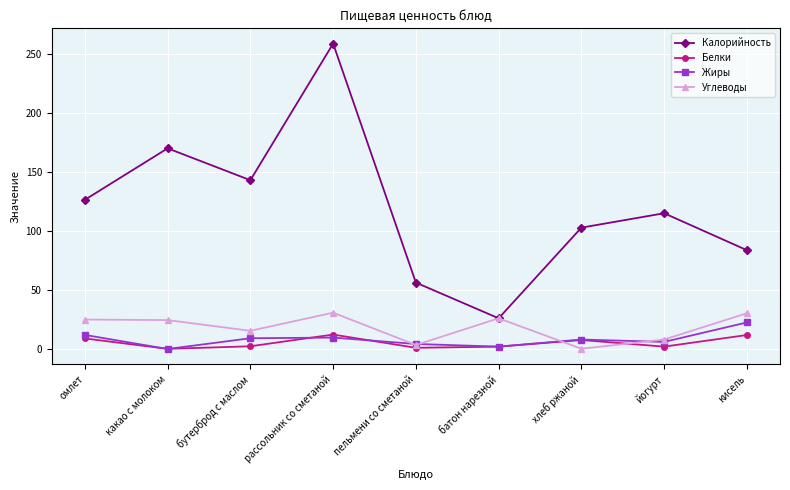

True or false: Жиры has more than 2 interior local peaks.

False